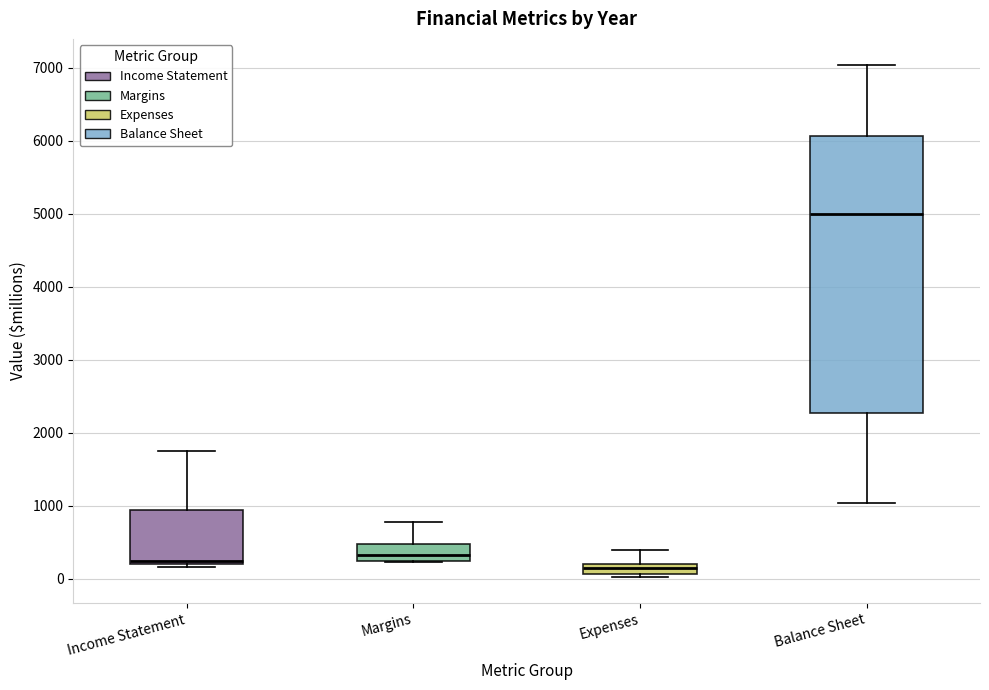

Where does the lower whisker of the box for Balance Sheet end on the y-axis? The values are not printed on the chart, so give them approximately, as read against the axis.

1000